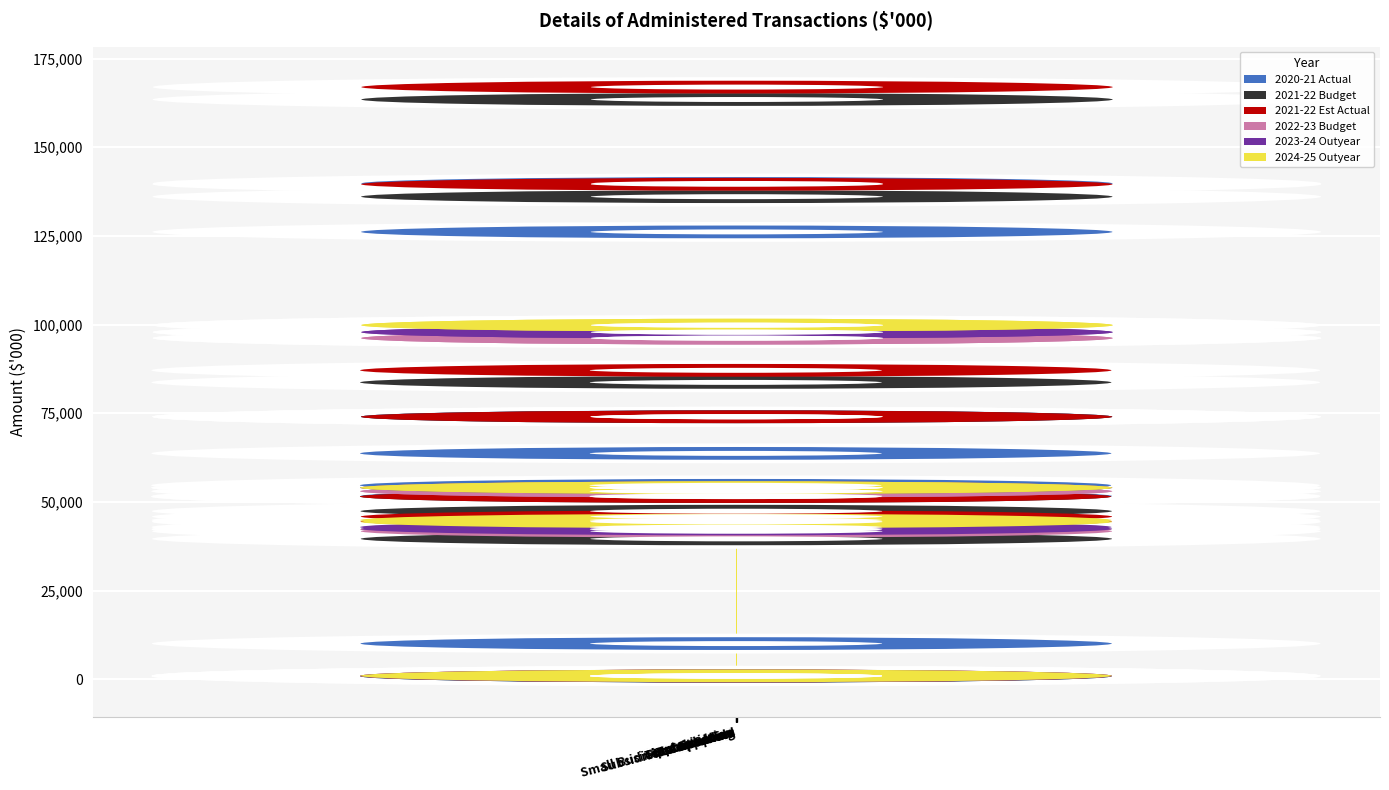

Count the number of data series in this chart.

6